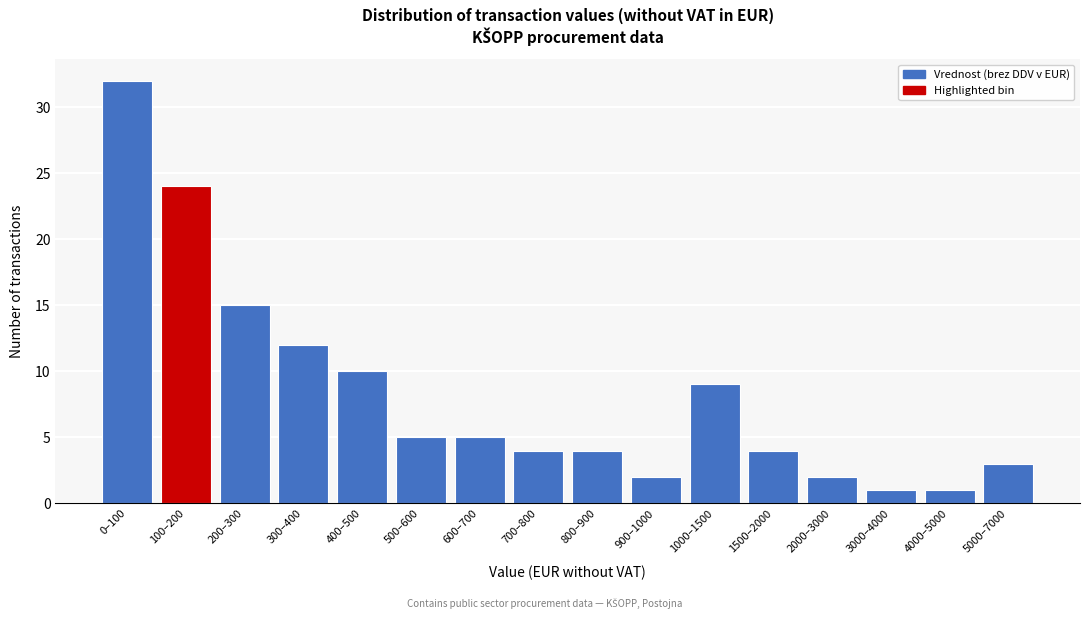

Reading left to right, transcribe all the data shown in this chart.

32	24	15	12	10	5	5	4	4	2	9	4	2	1	1	3